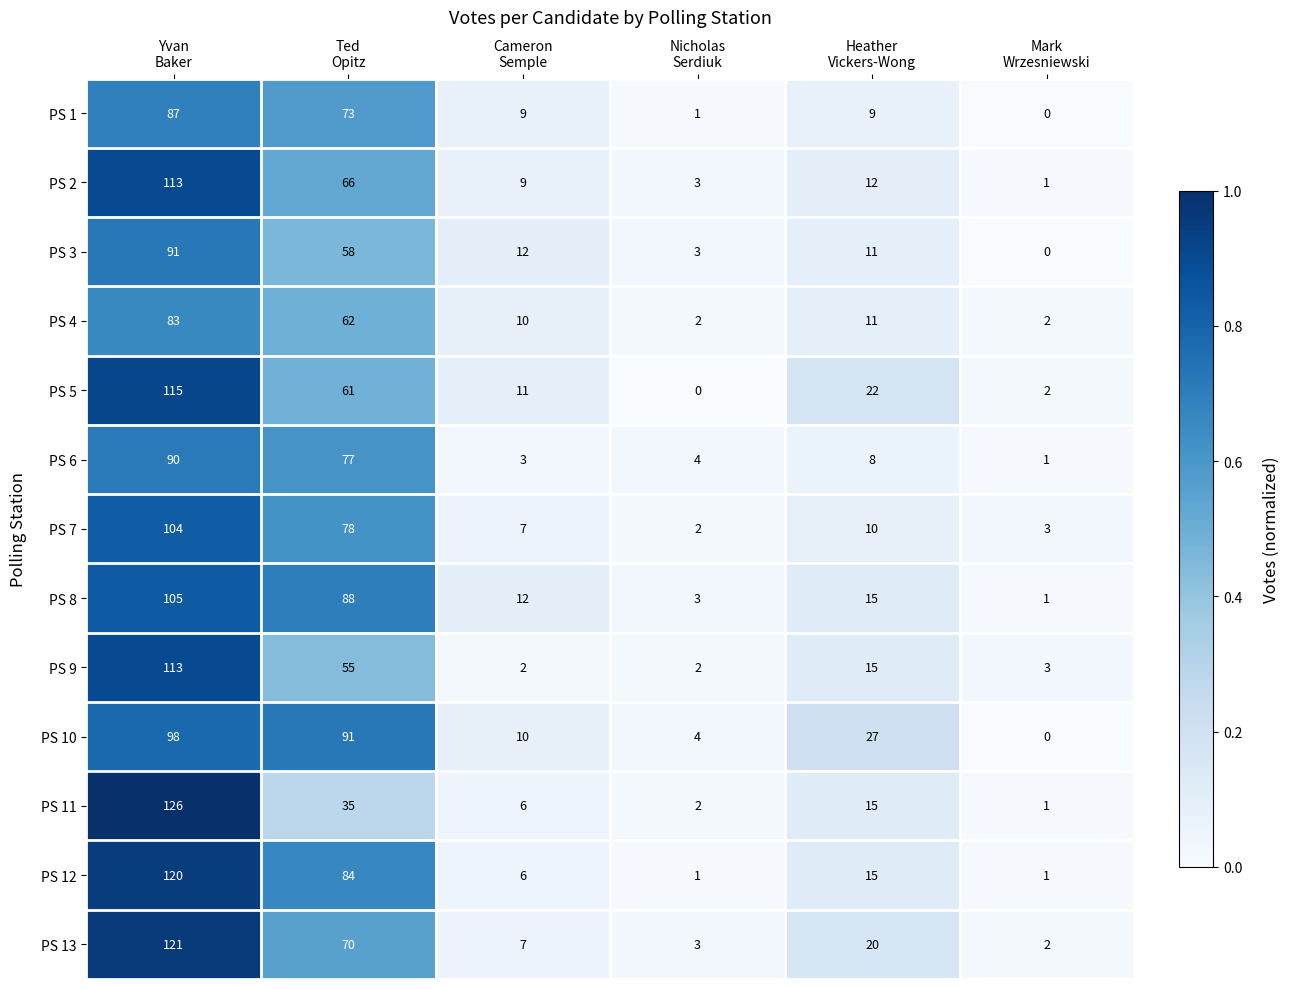

Which series has the largest range (max minus min)?

PS 11